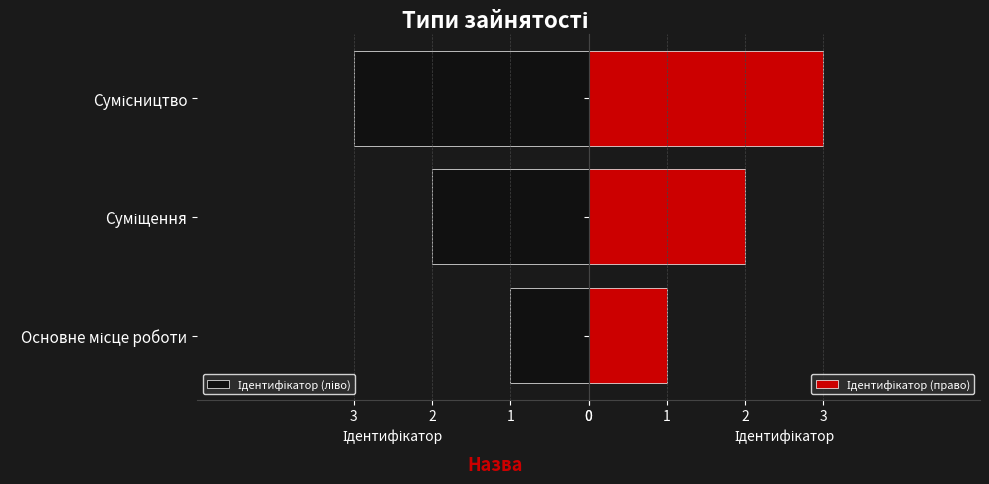

Is the value of Ідентифікатор (ліво) at Основне місце роботи greater than the value of Ідентифікатор (право) at Суміщення?

No